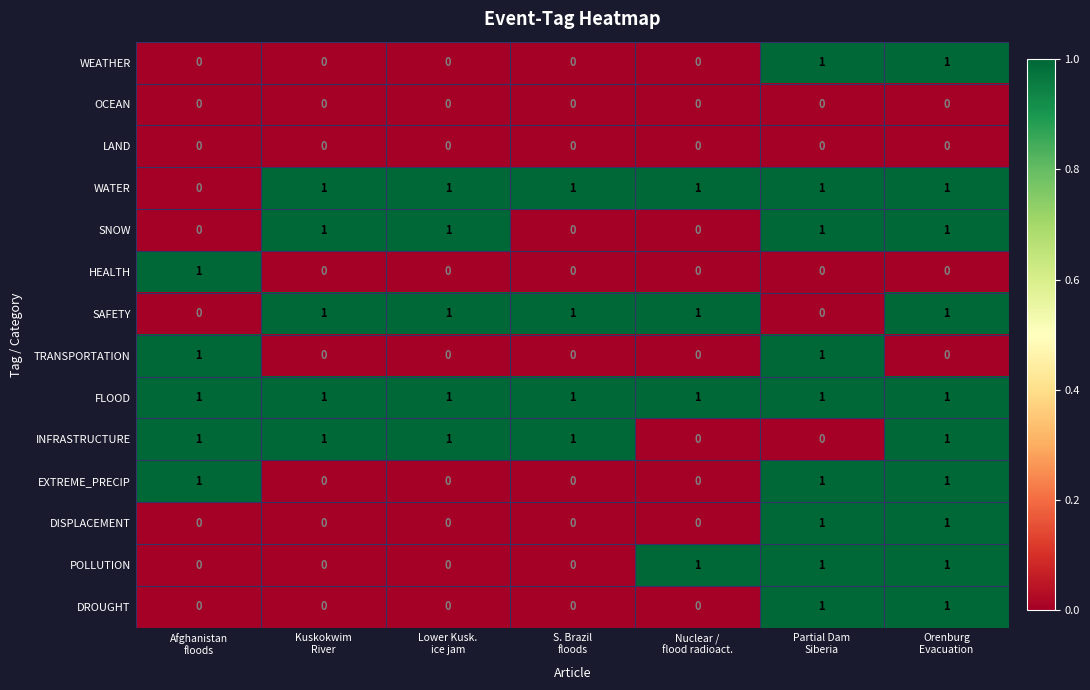

Count the DROUGHT values in the range 0 to 1.

7